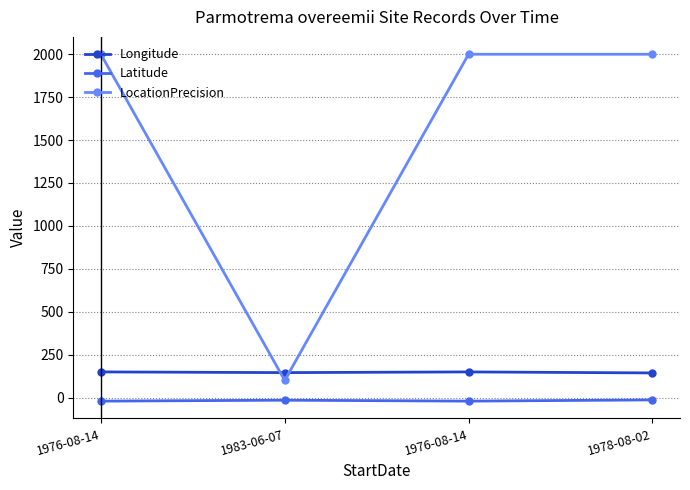

At which label does Latitude reach its peak?

1978-08-02